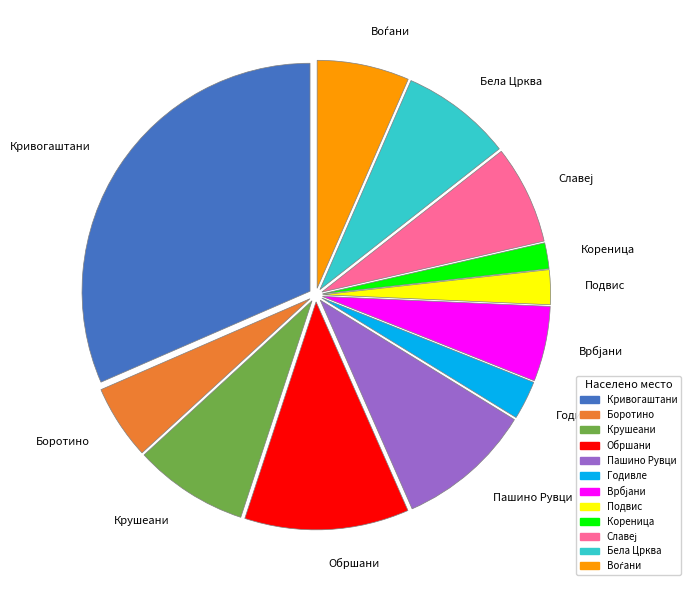

Do Боротино and Кореница together represent more than half of the pie?

No